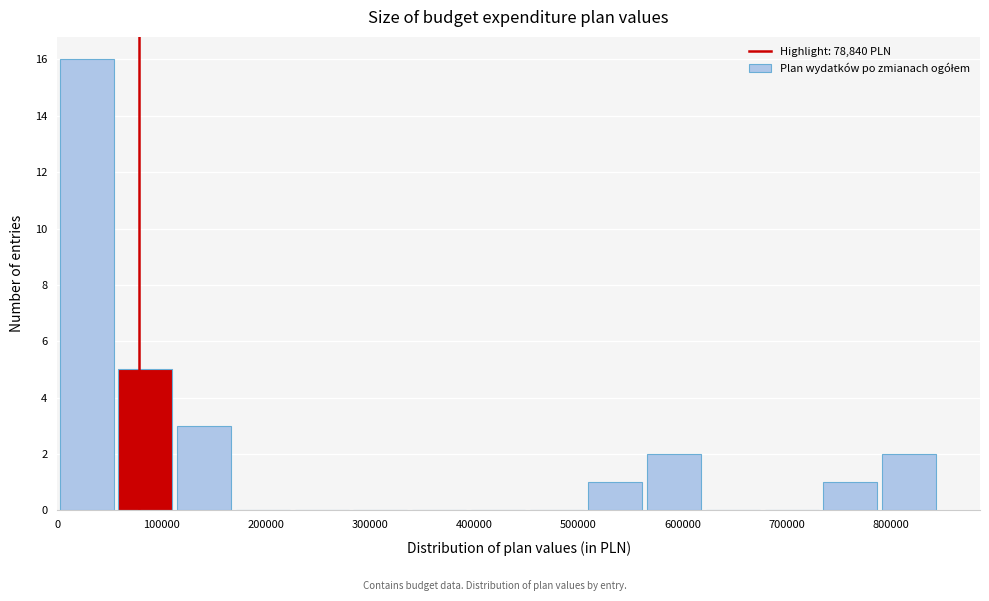

Reading left to right, transcribe this chart: for each bar, give the range it covers on the x-axis and its height. Neither the bar edges nor the heights are printed on the chart, so give them approximately, as read against the axes.

0 to 60000: 16
60000 to 110000: 5
110000 to 170000: 3
170000 to 230000: 0
230000 to 280000: 0
280000 to 340000: 0
340000 to 390000: 0
390000 to 450000: 0
450000 to 510000: 0
510000 to 560000: 1
560000 to 620000: 2
620000 to 680000: 0
680000 to 730000: 0
730000 to 790000: 1
790000 to 850000: 2